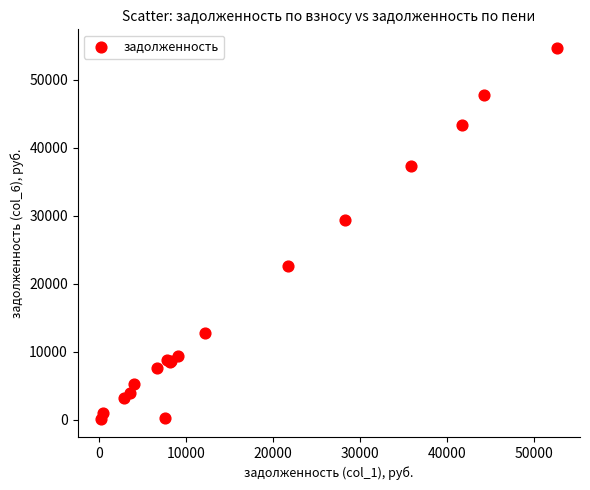

What Y value in the scatter plot is closest to 27422?

29383.8